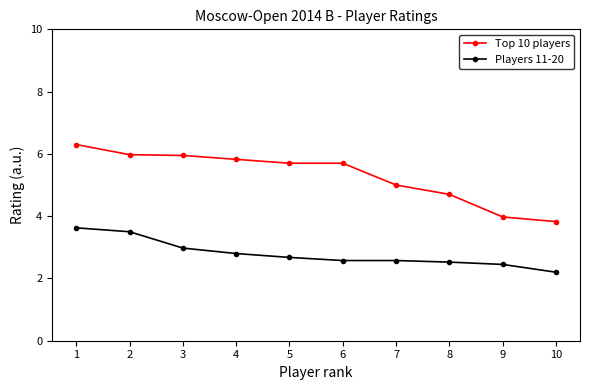

Is the value of Players 11-20 at 5 greater than the value of Top 10 players at 6?

No